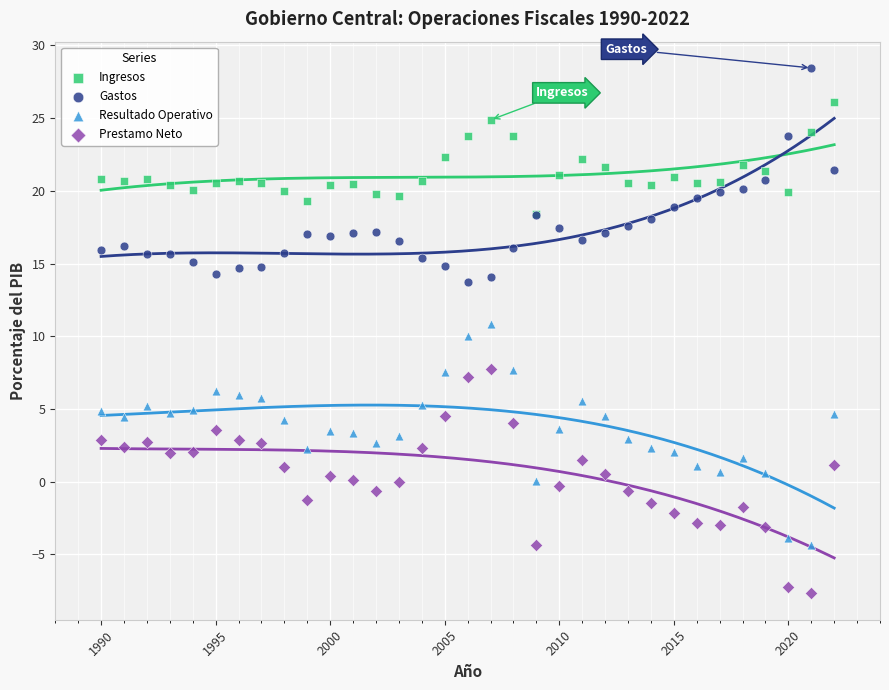

Which series contains the lowest Y value?

Prestamo Neto